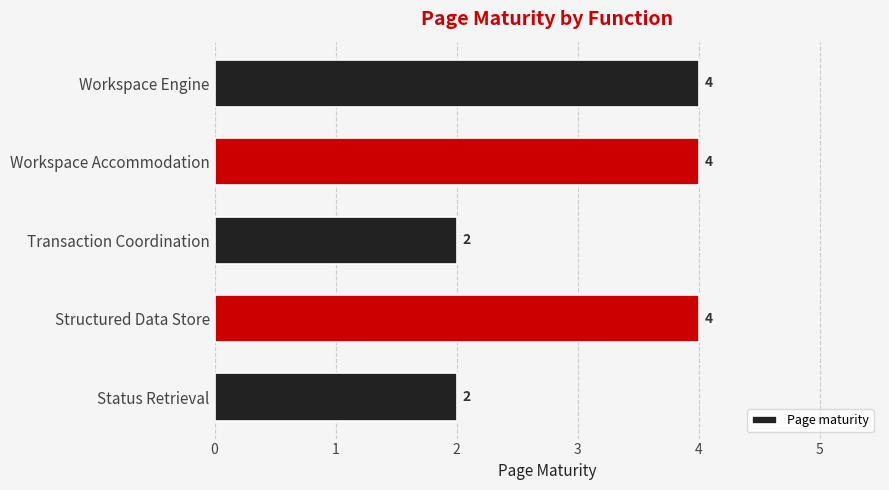

The chart shows a value of 3 at Workspace Engine. True or false?

False